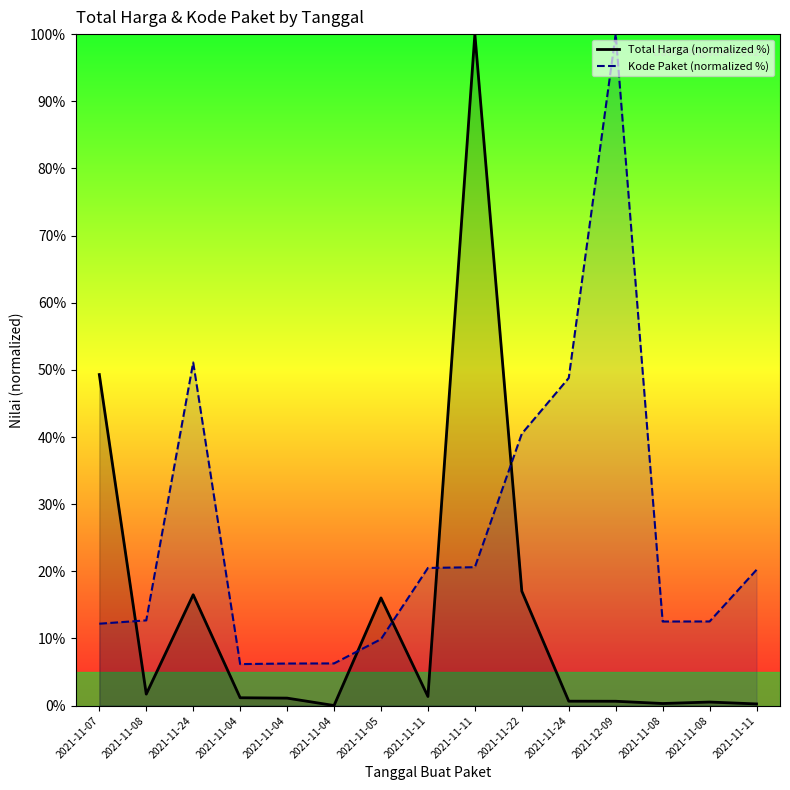

Which series changed the most between 2021-11-07 and 2021-11-11?

Total Harga (normalized %)